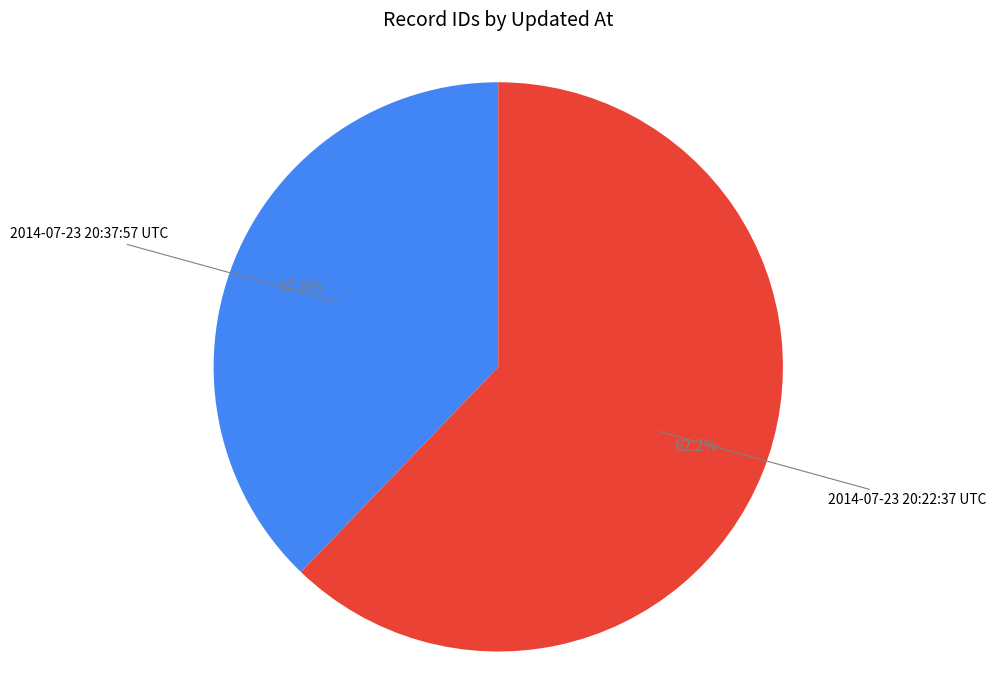

Does any single category account for the majority?

Yes